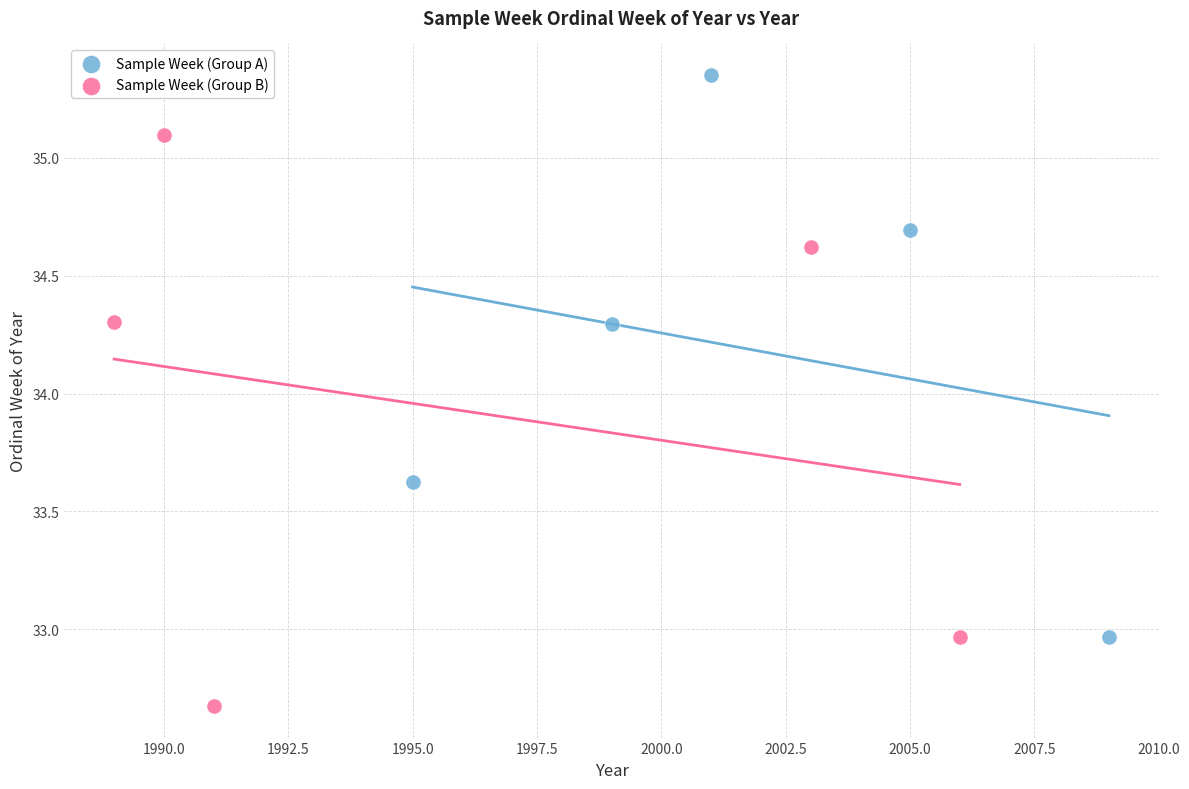

Which series contains the highest Y value?

Sample Week (Group A)